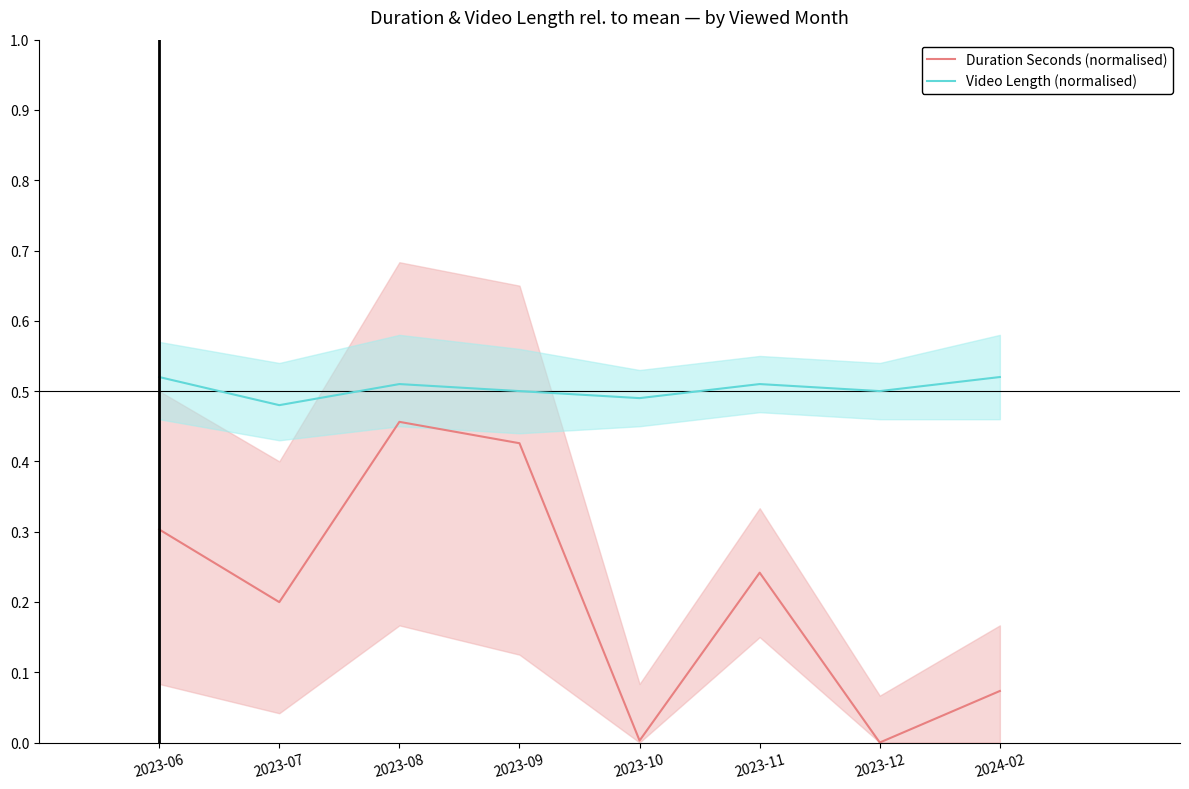

Which series changed the most between 2023-07 and 2023-09?

Duration Seconds (normalised)